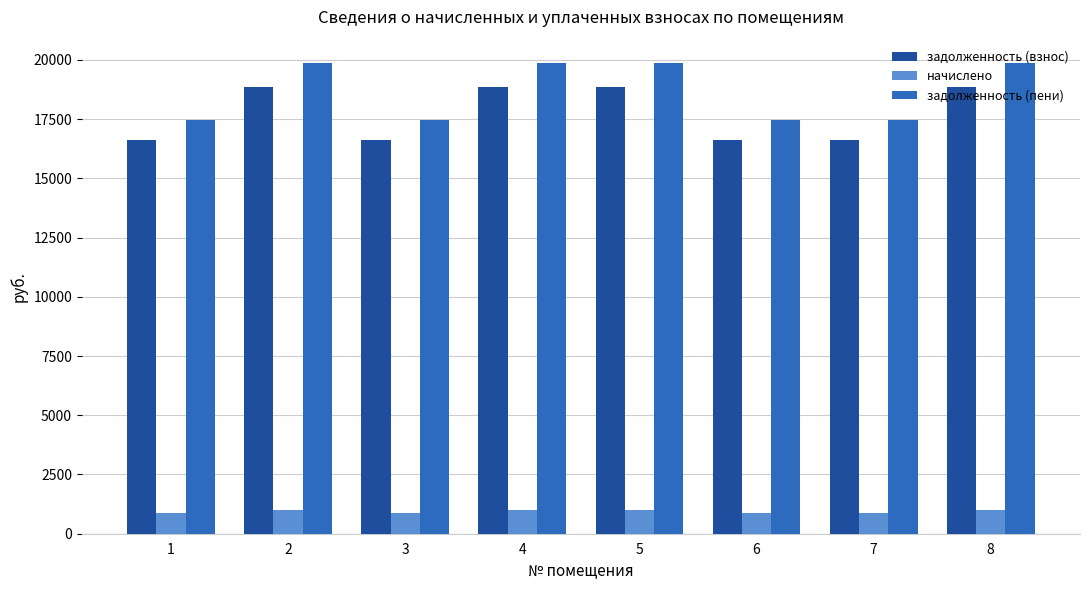

How many data points in задолженность (пени) are above 19861?

4